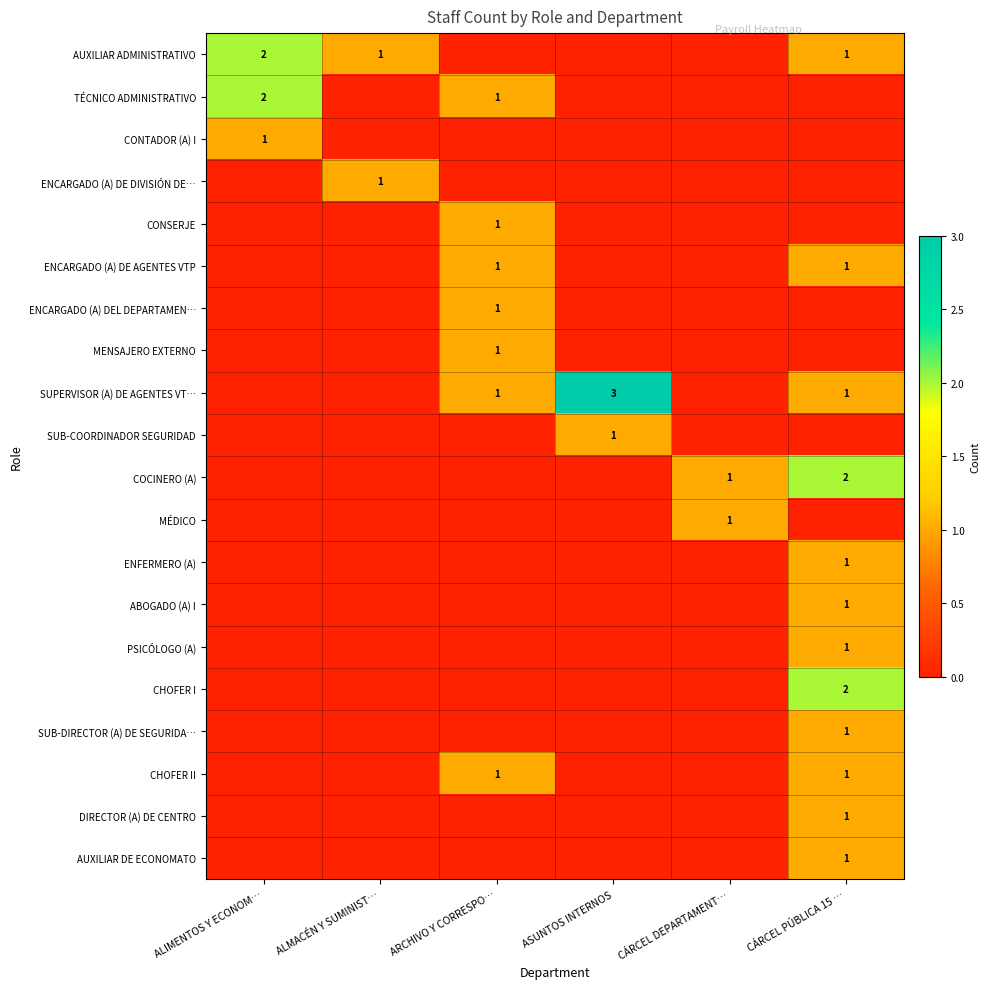

The value of ENCARGADO (A) DE AGENTES VTP at CÁRCEL PÚBLICA 15 … is 1. True or false?

True